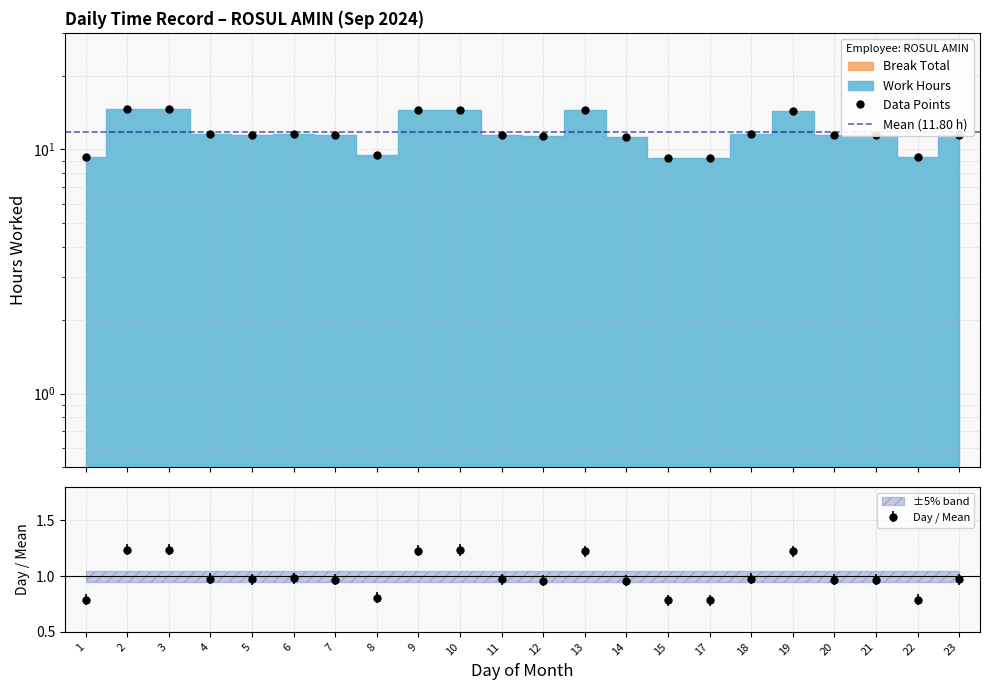

Where is the data nearest to the value 11?

14